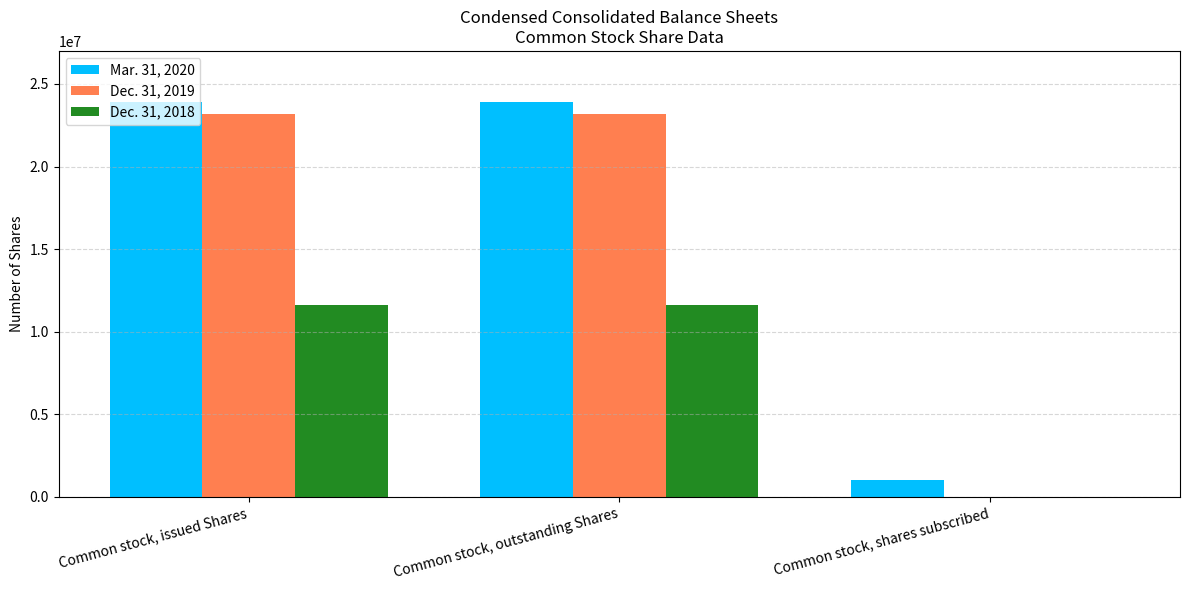

Reading right to left, transcribe all the data shown in this chart.

Mar. 31, 2020: 1018848	23934871	23934871
Dec. 31, 2019: 0	23176146	23176146
Dec. 31, 2018: 0	11602754	11602754